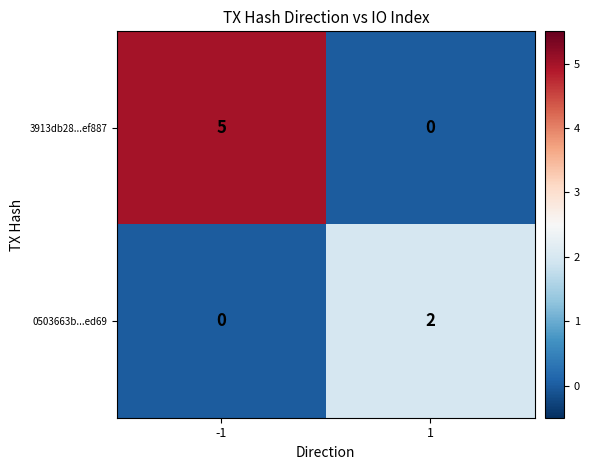

Reading left to right, what are all the values shown in this chart?

3913db28...ef887: 5	0
0503663b...ed69: 0	2